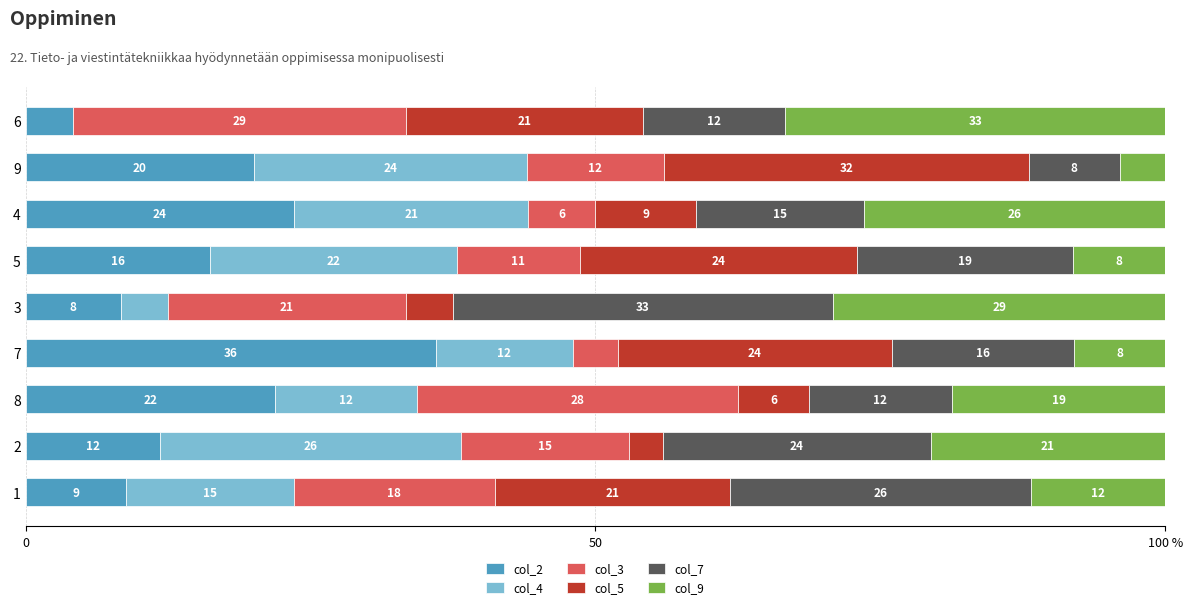

What are all the series names shown in the legend?

col_2, col_4, col_3, col_5, col_7, col_9